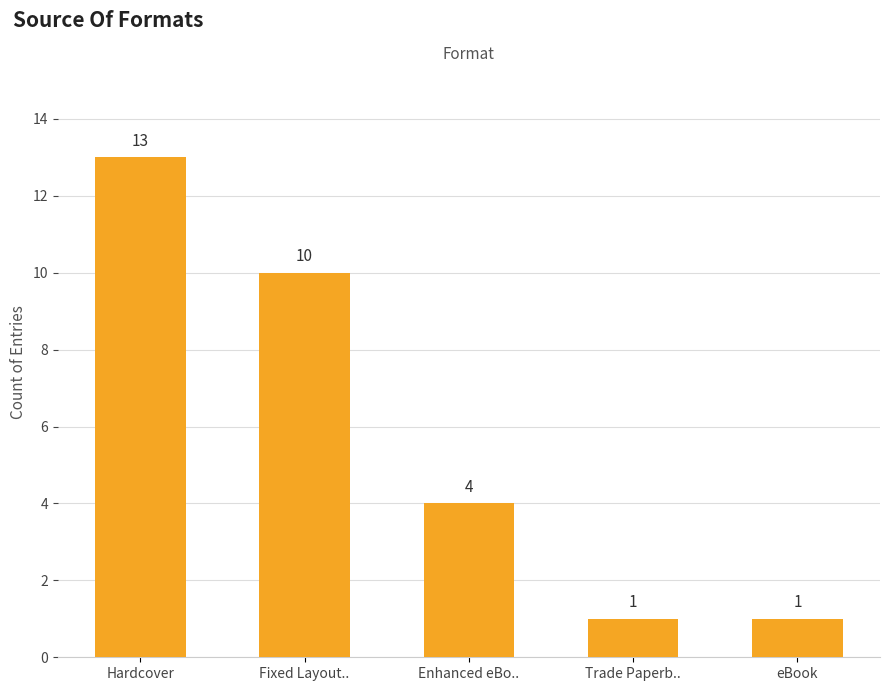

The value at Enhanced eBo.. is 4. True or false?

True